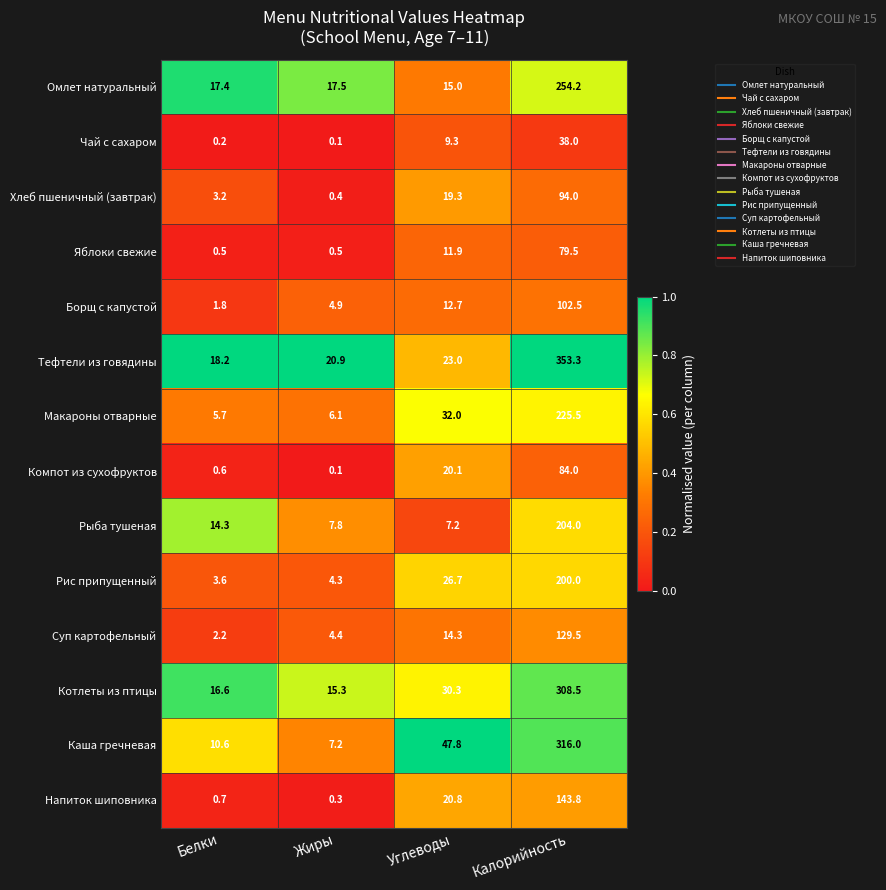

What is the minimum value for Рис припущенный?

3.6